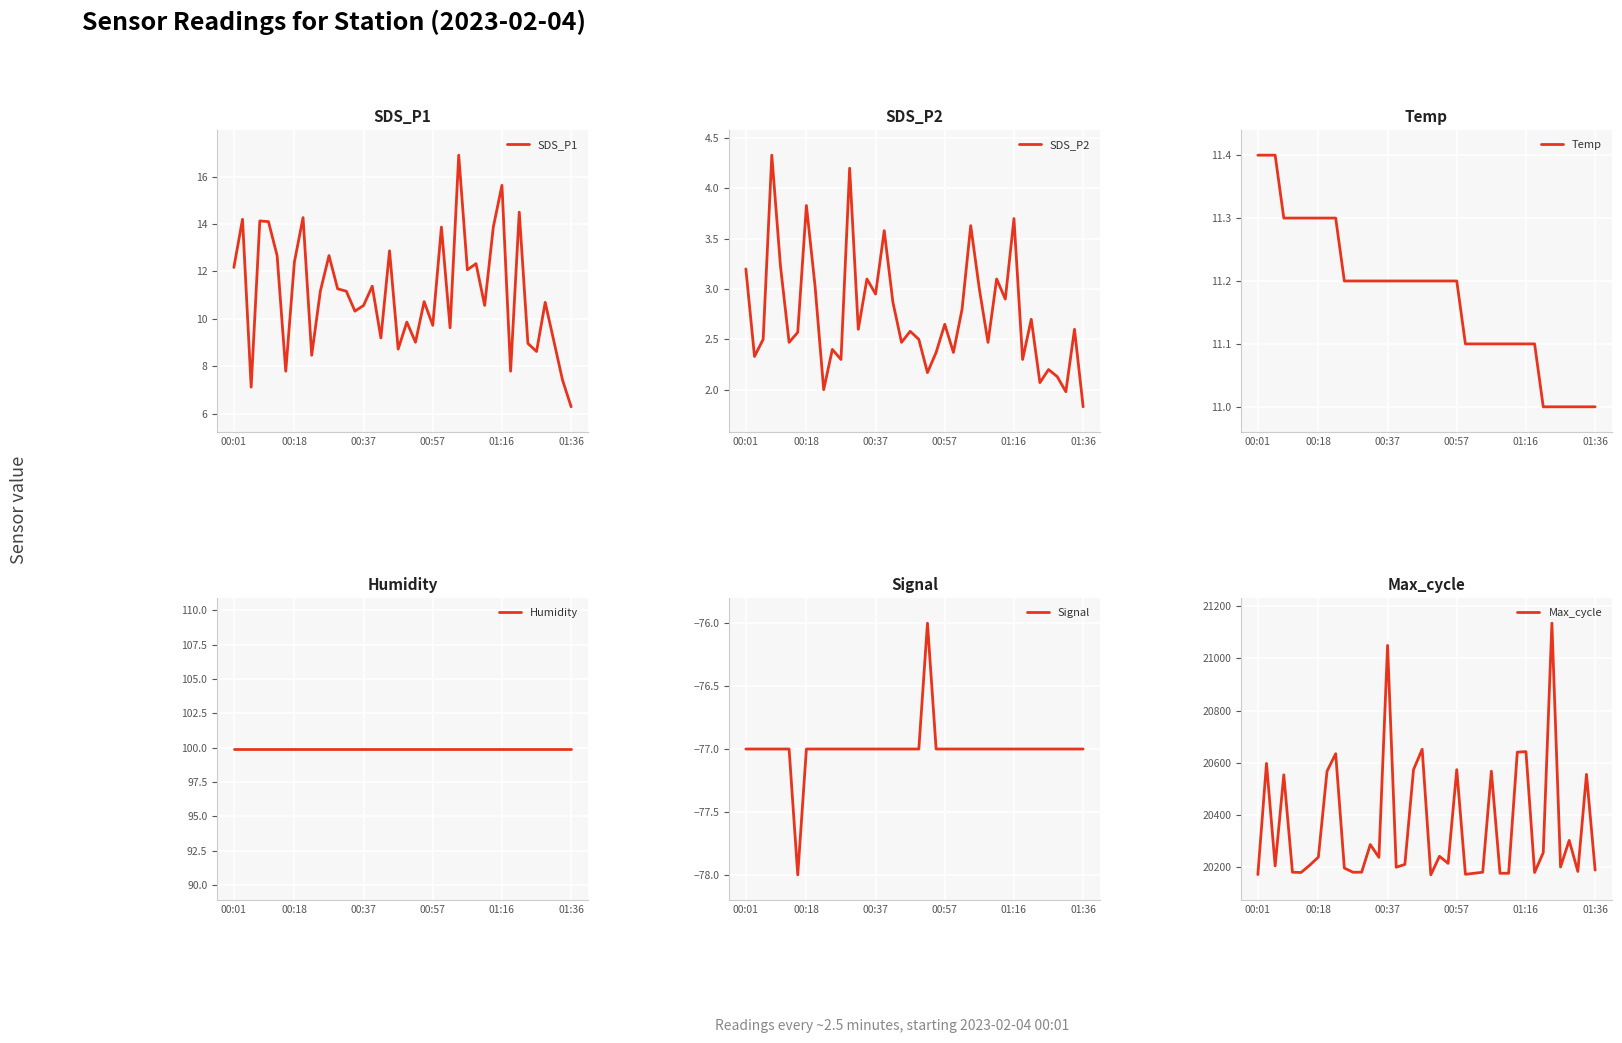

Where is the first local minimum for Signal?

6